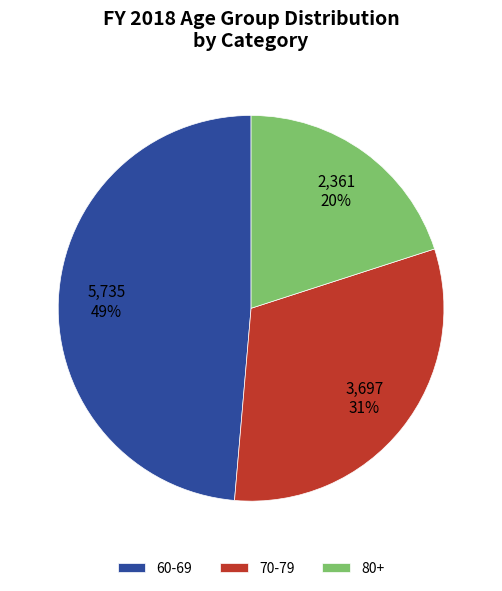

How many slices are in this pie chart?

3